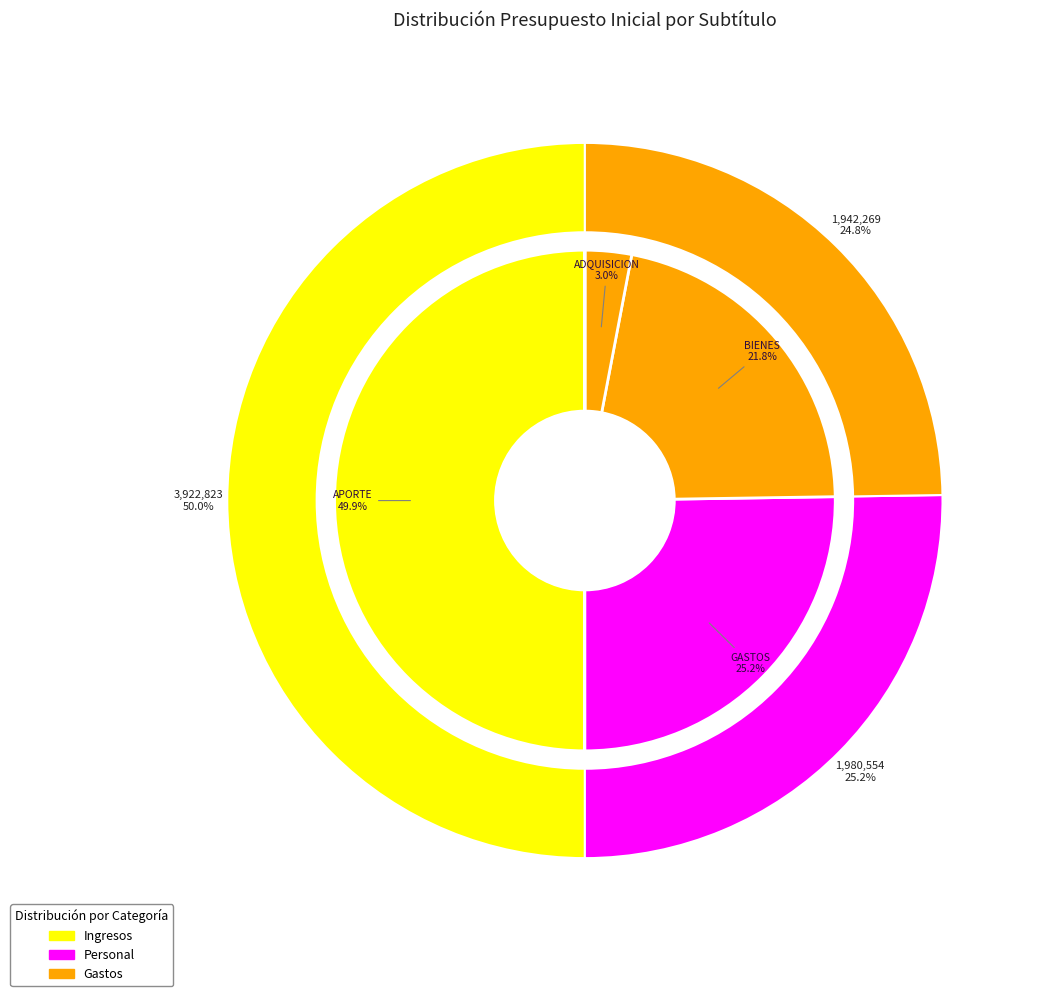

How much of the chart is everything except BIENES Y SERVICIOS DE CONSUMO?

78.2%